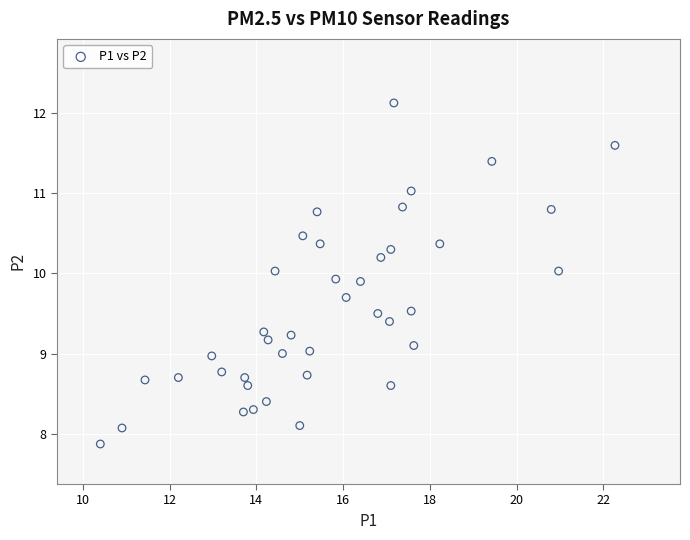

What is the range of X values (max minus min)?

11.9